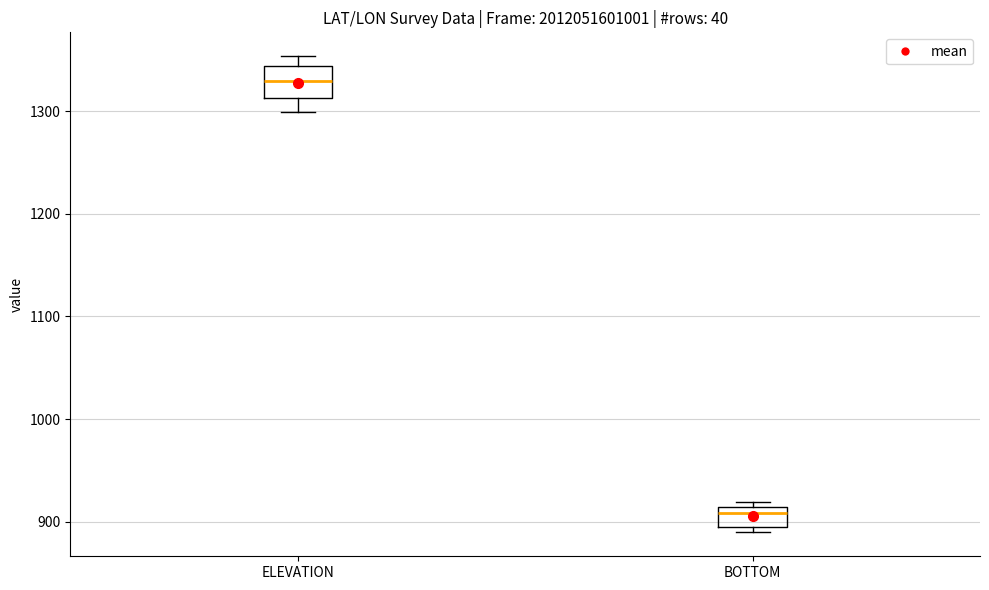

Which box has the lowest median line?

BOTTOM